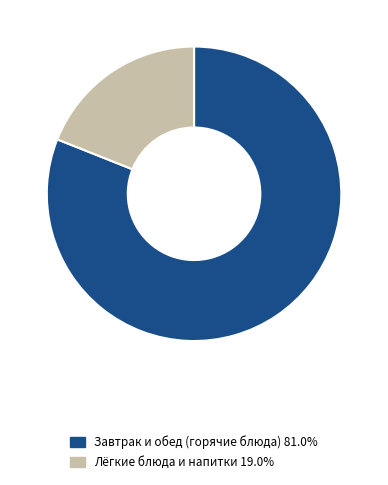

Does any single category account for the majority?

Yes